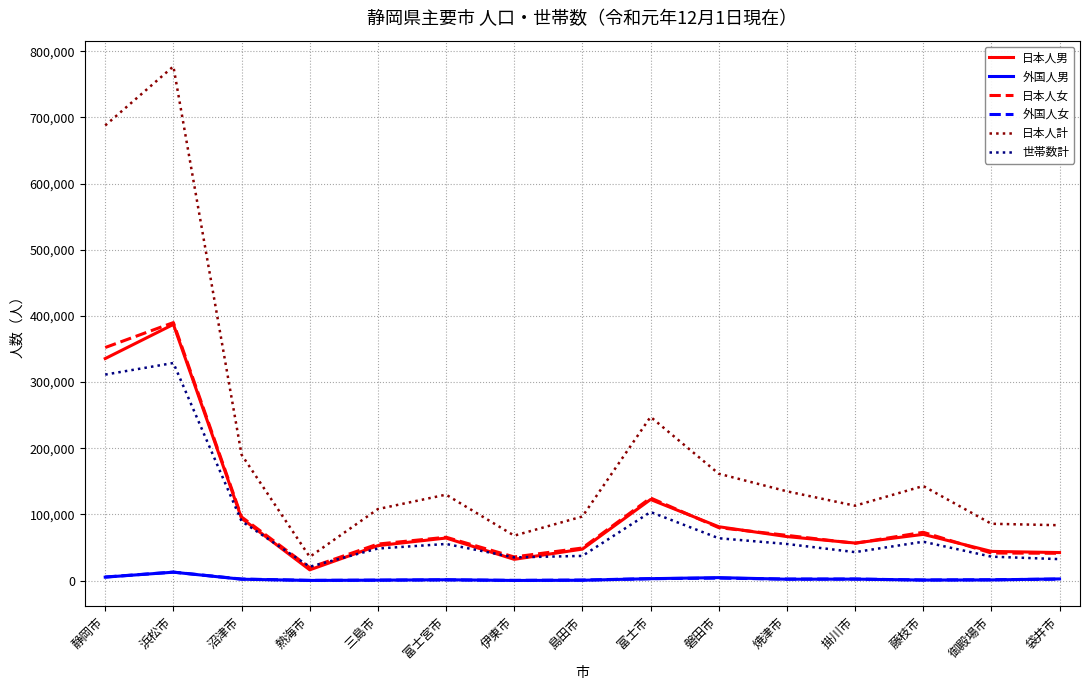

Is it true that 日本人計 equals 190401 at 沼津市?

True